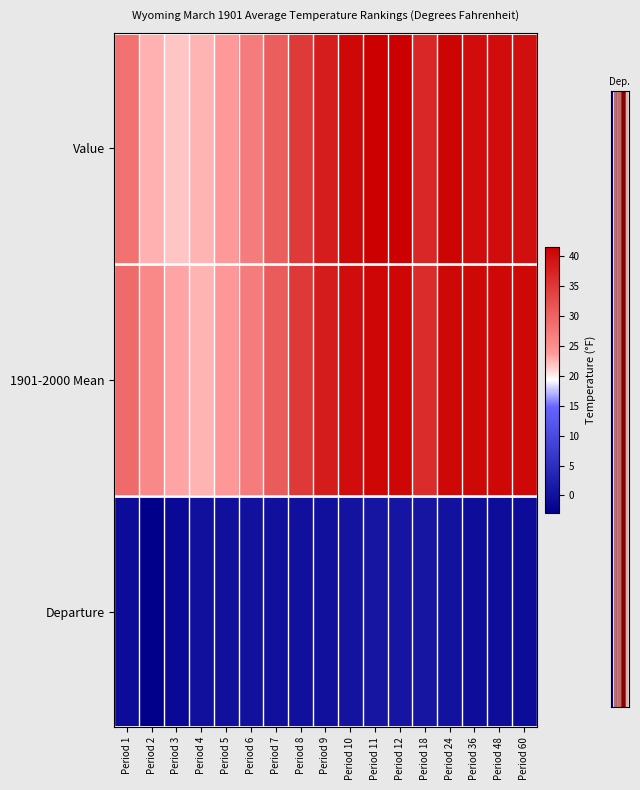

Which label corresponds to the largest value in the chart?

Period 11